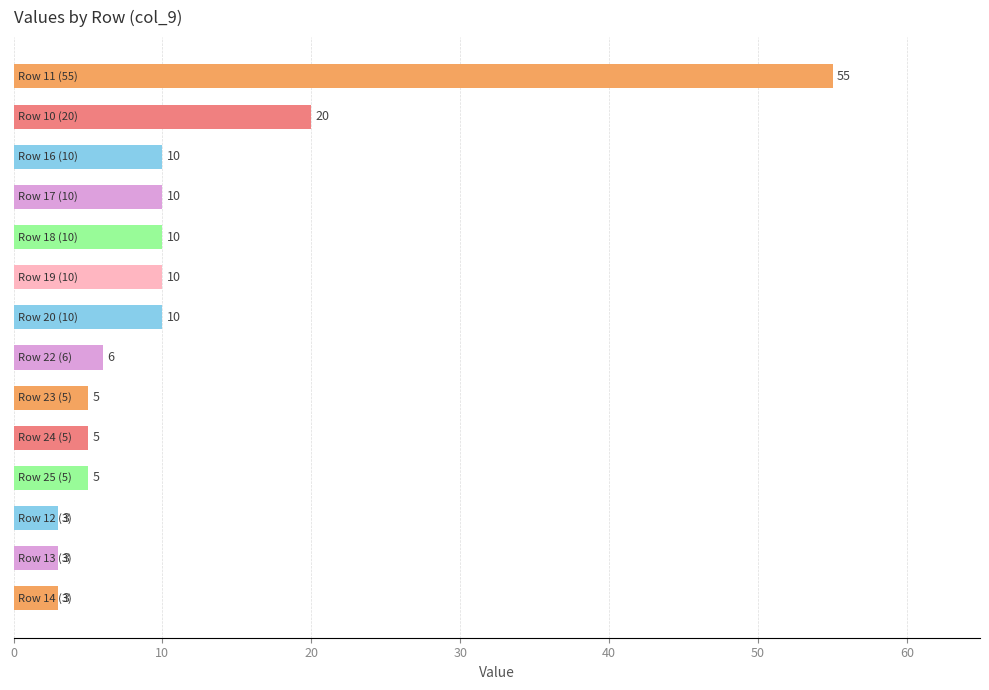

What is the greatest value displayed?

55